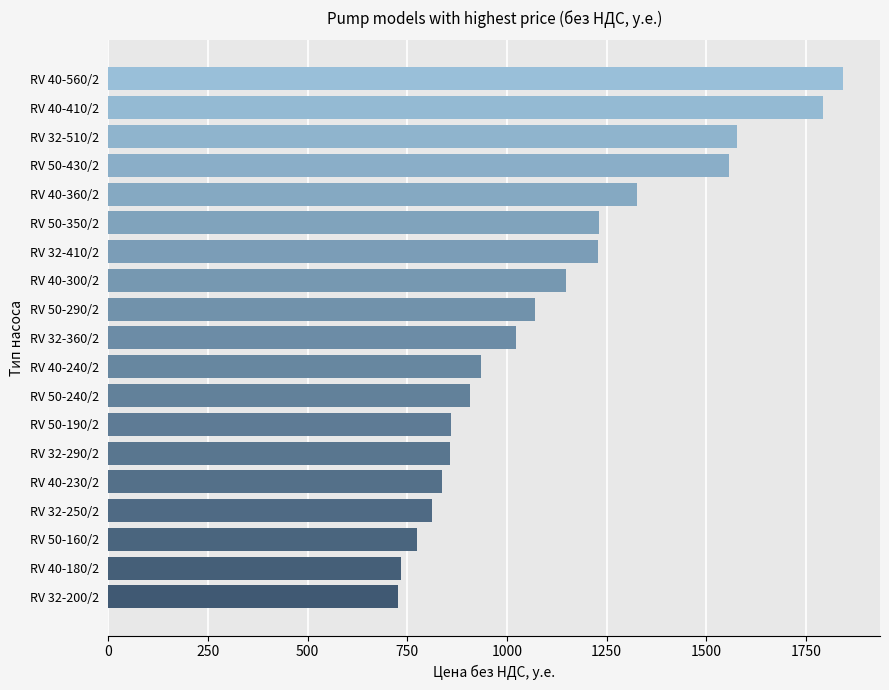

Is it true that the value at RV 50-290/2 is 1071.1?

True